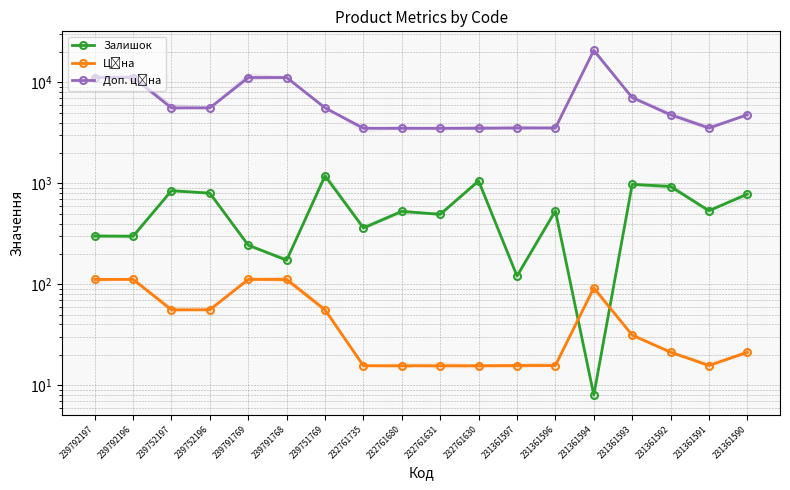

What is the greatest value displayed?

20760.8